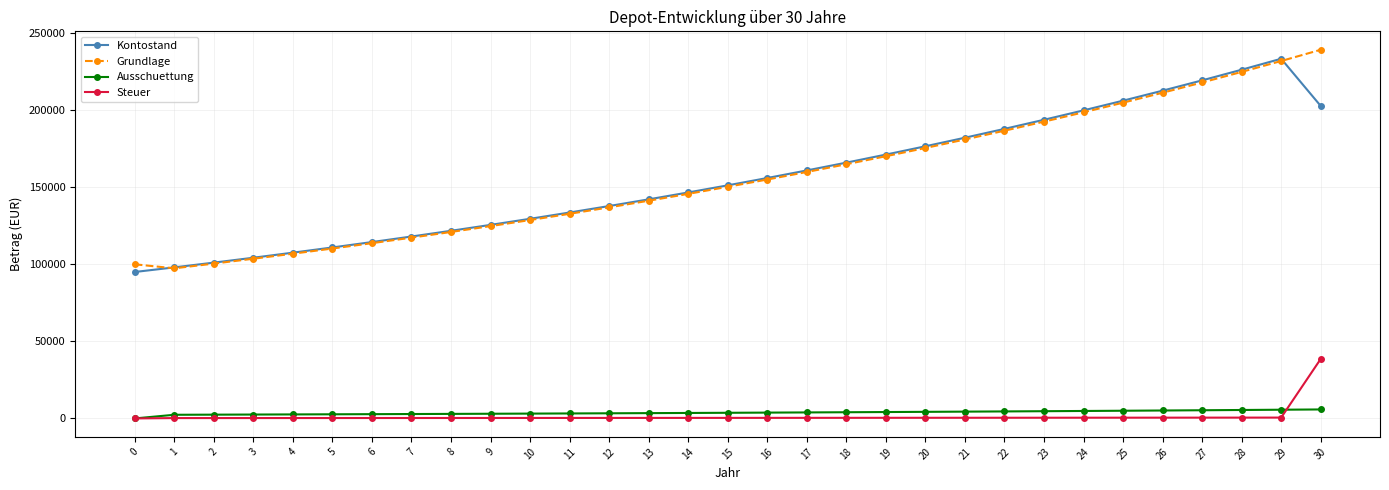

Does the chart have visible grid lines?

Yes